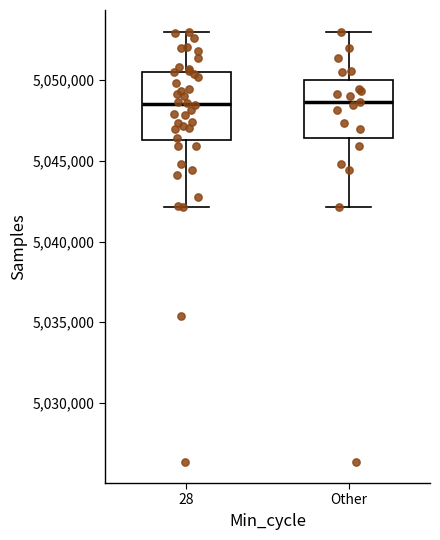

Reading left to right, read every box against the y-axis: the position of its median line, the range the box covers, and the ends of its whiskers. The values are not printed on the chart, so give them approximately, as read against the axis.

28: median 5048500, box 5046500 to 5050500, whiskers 5042000 to 5053000
Other: median 5048500, box 5046500 to 5050000, whiskers 5042000 to 5053000